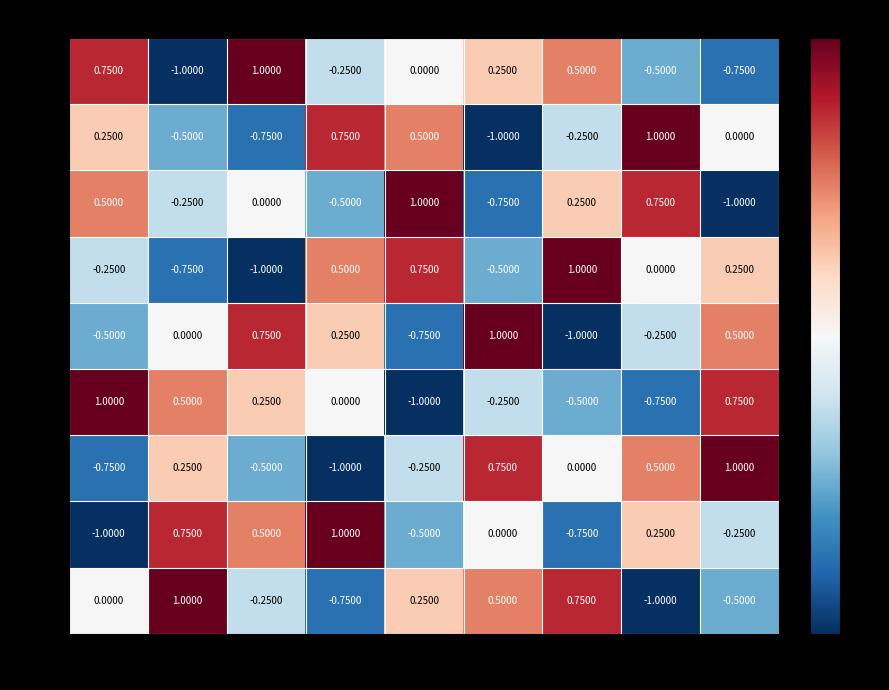

At 0.38, list the series in order from largest to smallest.

0.88, 0.12, 0.38, 0.50, 0.62, 0.00, 0.25, 1.00, 0.75